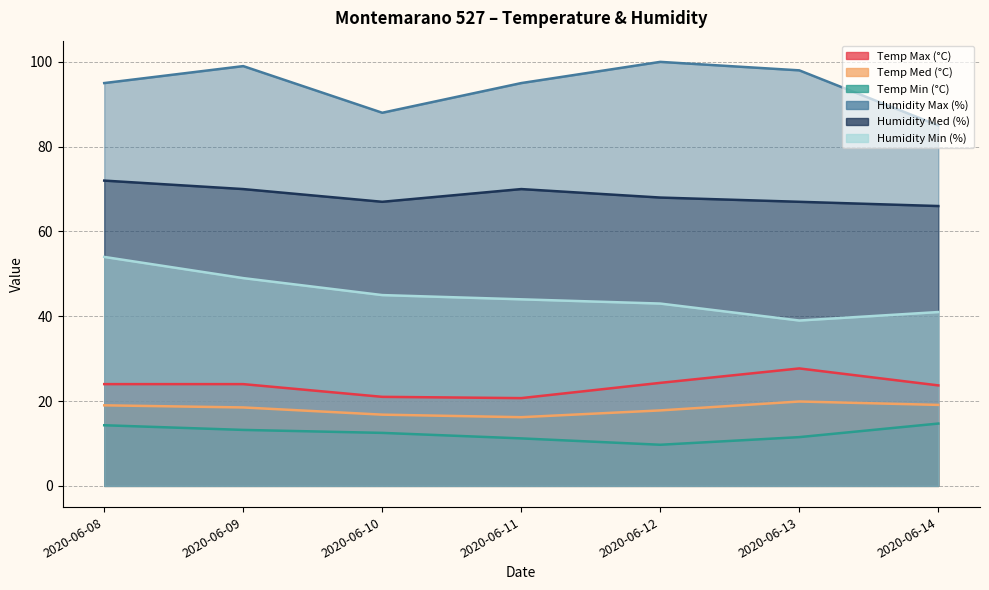

What is the value of the Temp Med (°C) point at the 2nd from the left?

18.5